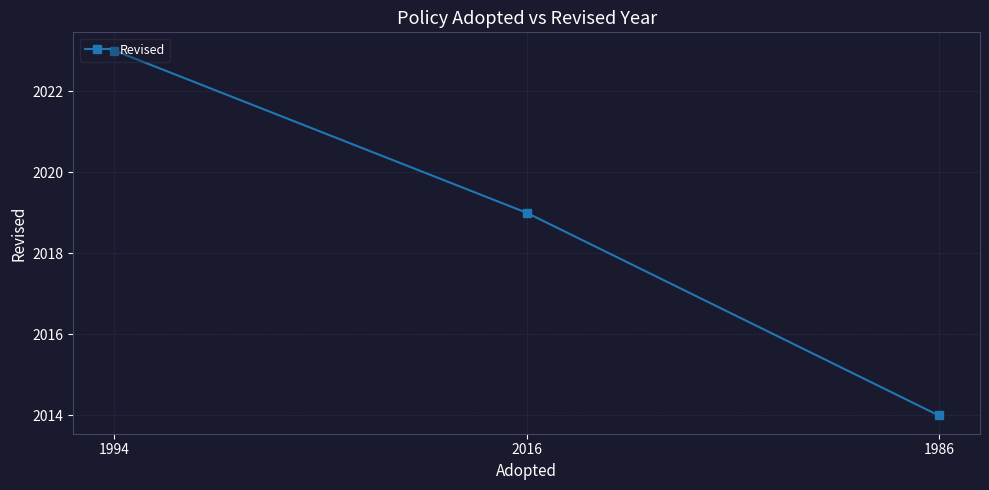

Reading left to right, transcribe all the data shown in this chart.

1994=2023	2016=2019	1986=2014